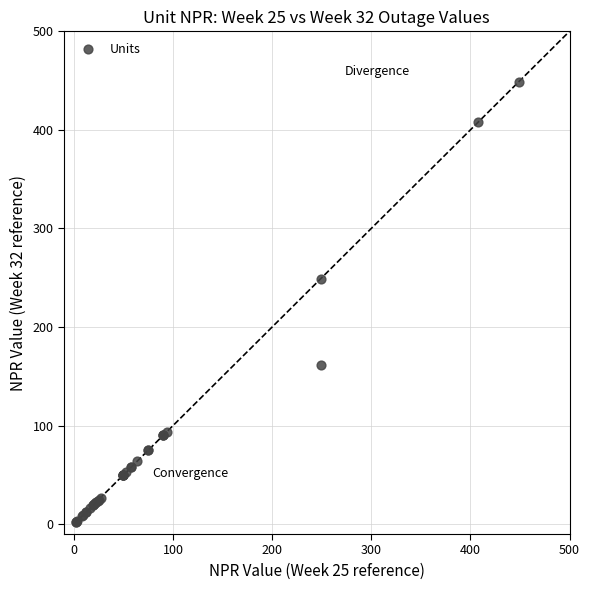

What Y value in the scatter plot is closest to 225?

249